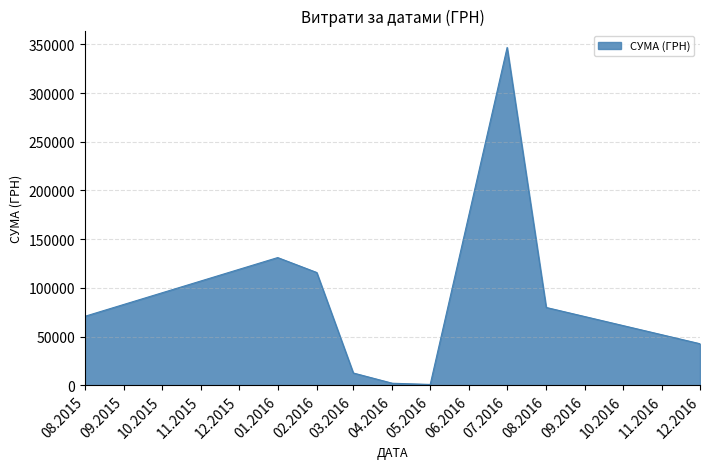

What is the maximum value shown in the chart?

346853.3